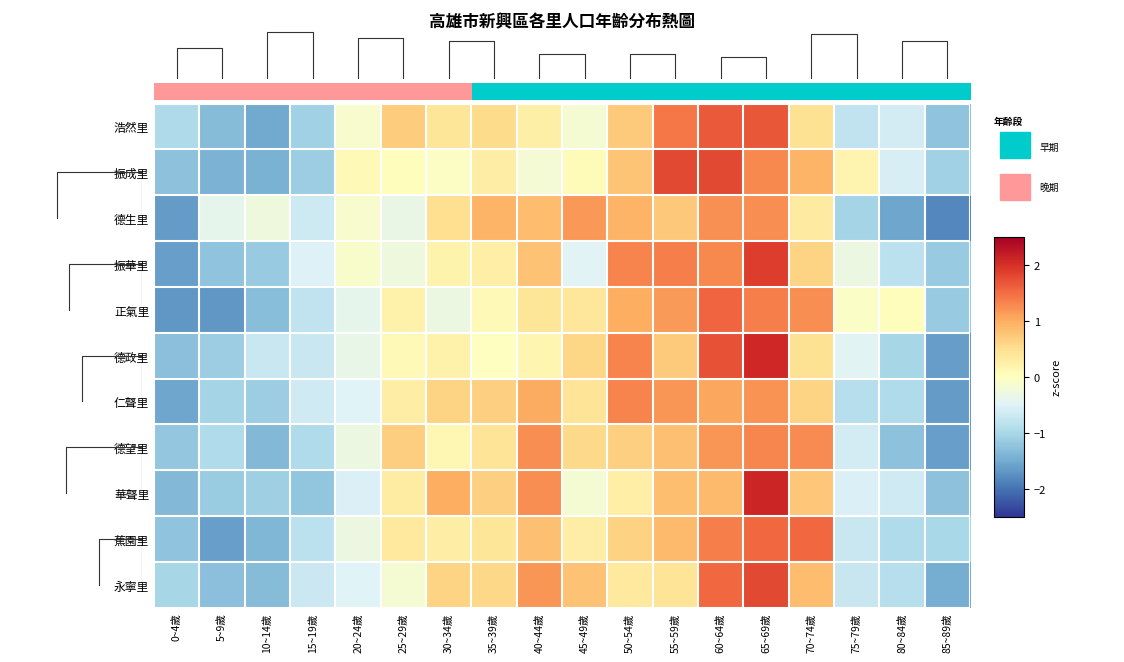

What is the difference between the maximum and second lowest values in the 永寧里 series?

3.1